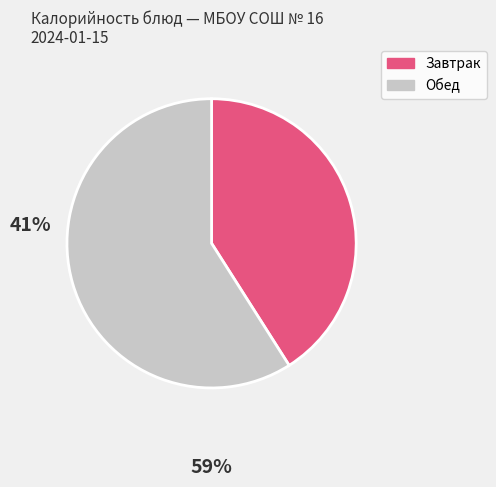

Is there any slice that represents more than half of the pie?

Yes